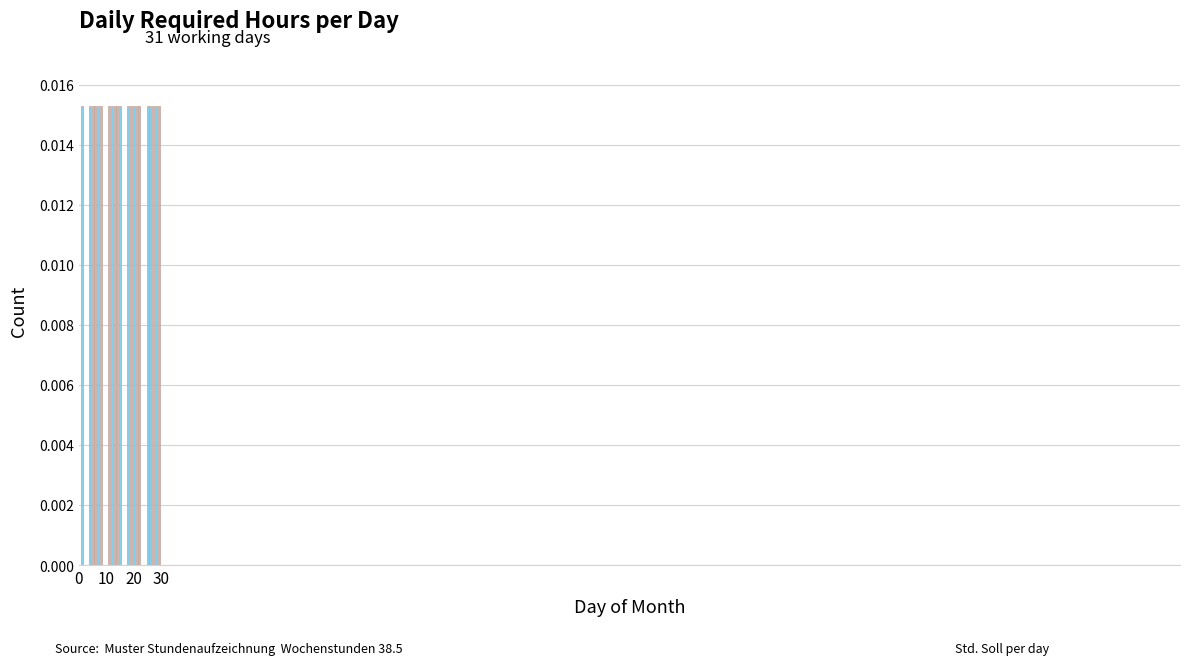

How many data points does each series have?

31